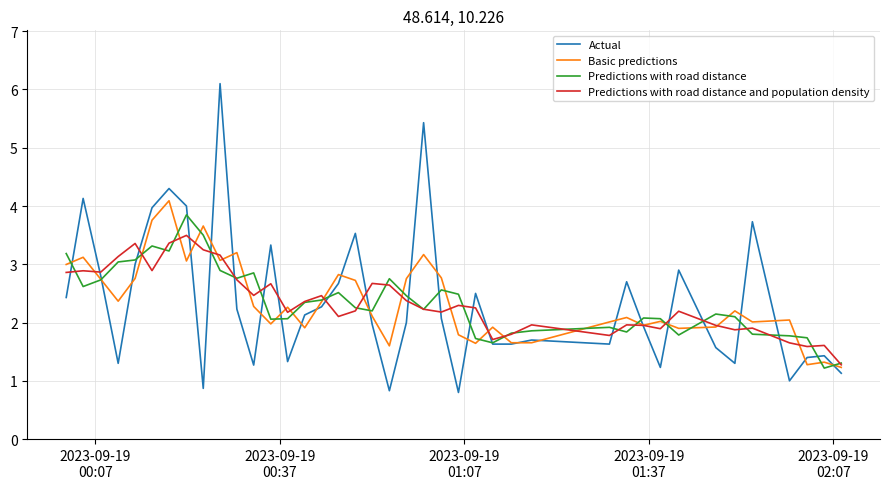

How many lines are shown in the chart?

4